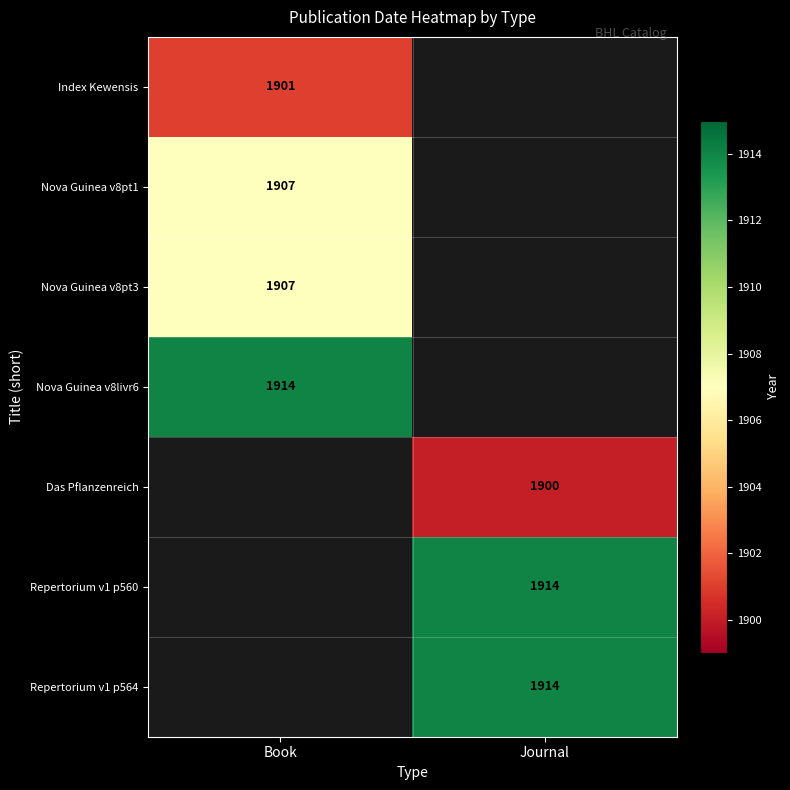

True or false: Nova Guinea v8livr6 has a value of 1059.9 at Book.

False